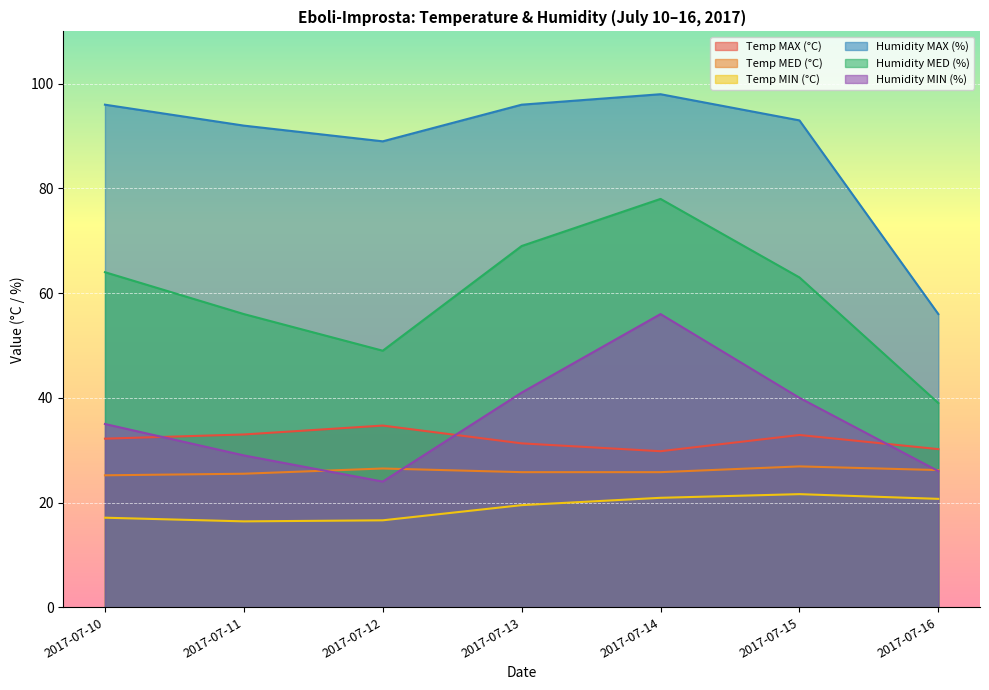

The Temp MIN (°C) series shows 16.4 at 2017-07-11. True or false?

True